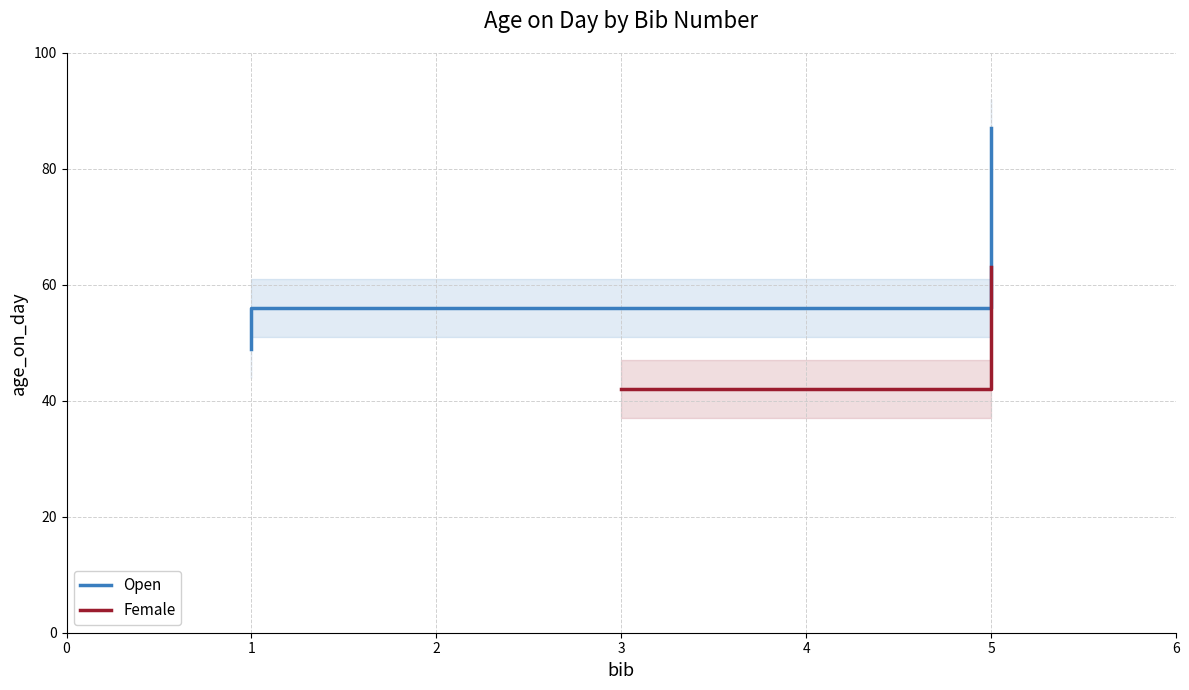

Between 5 and 3, which is larger?

5